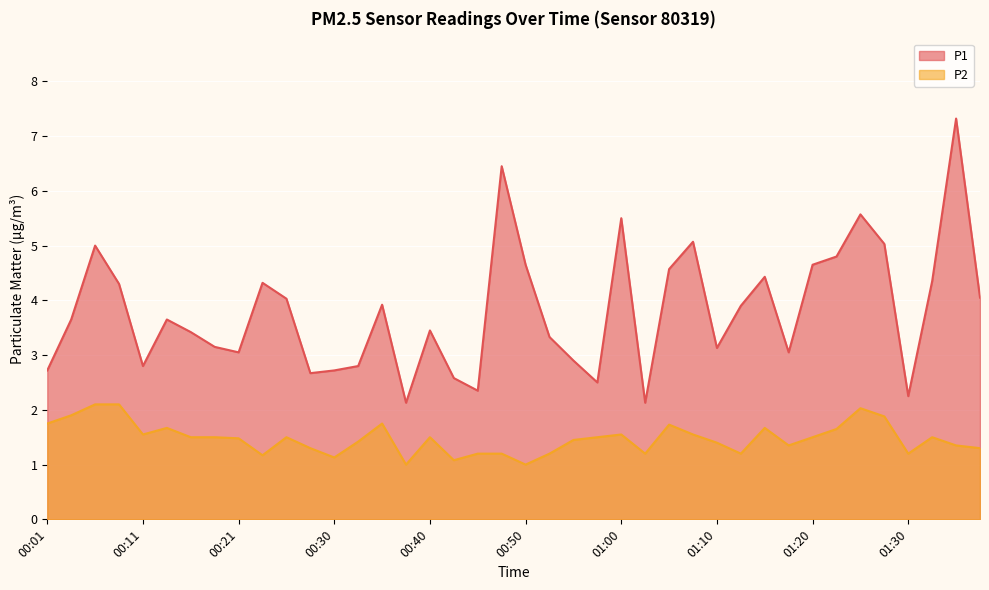

How many distinct data groups are displayed?

2